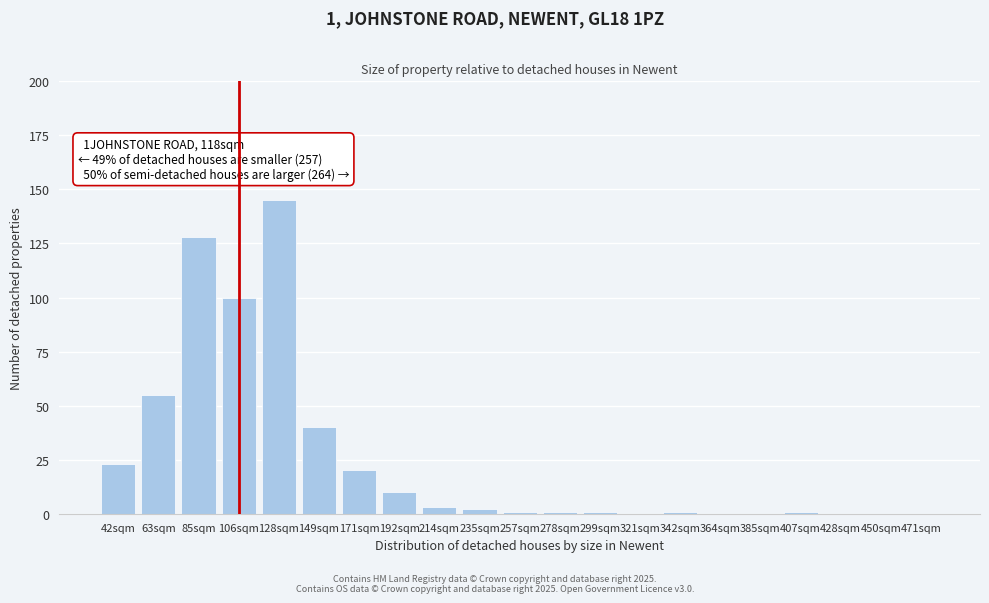

Reading right to left, list all the values displayed in this chart.

471sqm=0	450sqm=0	428sqm=0	407sqm=1	385sqm=0	364sqm=0	342sqm=1	321sqm=0	299sqm=1	278sqm=1	257sqm=1	235sqm=2	214sqm=3	192sqm=10	171sqm=20	149sqm=40	128sqm=145	106sqm=100	85sqm=128	63sqm=55	42sqm=23